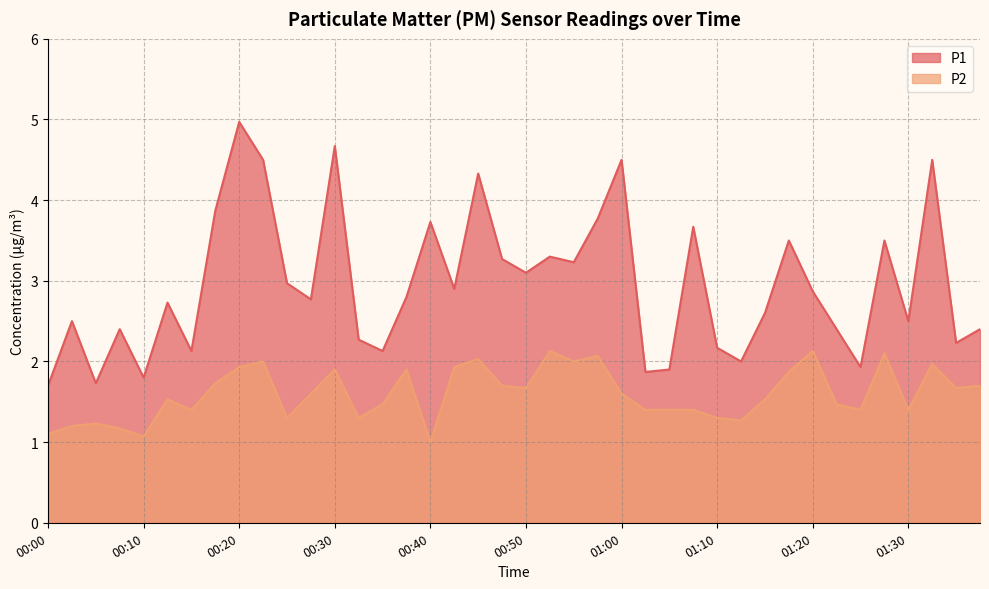

True or false: P1 has more than 0 interior local peaks.

True